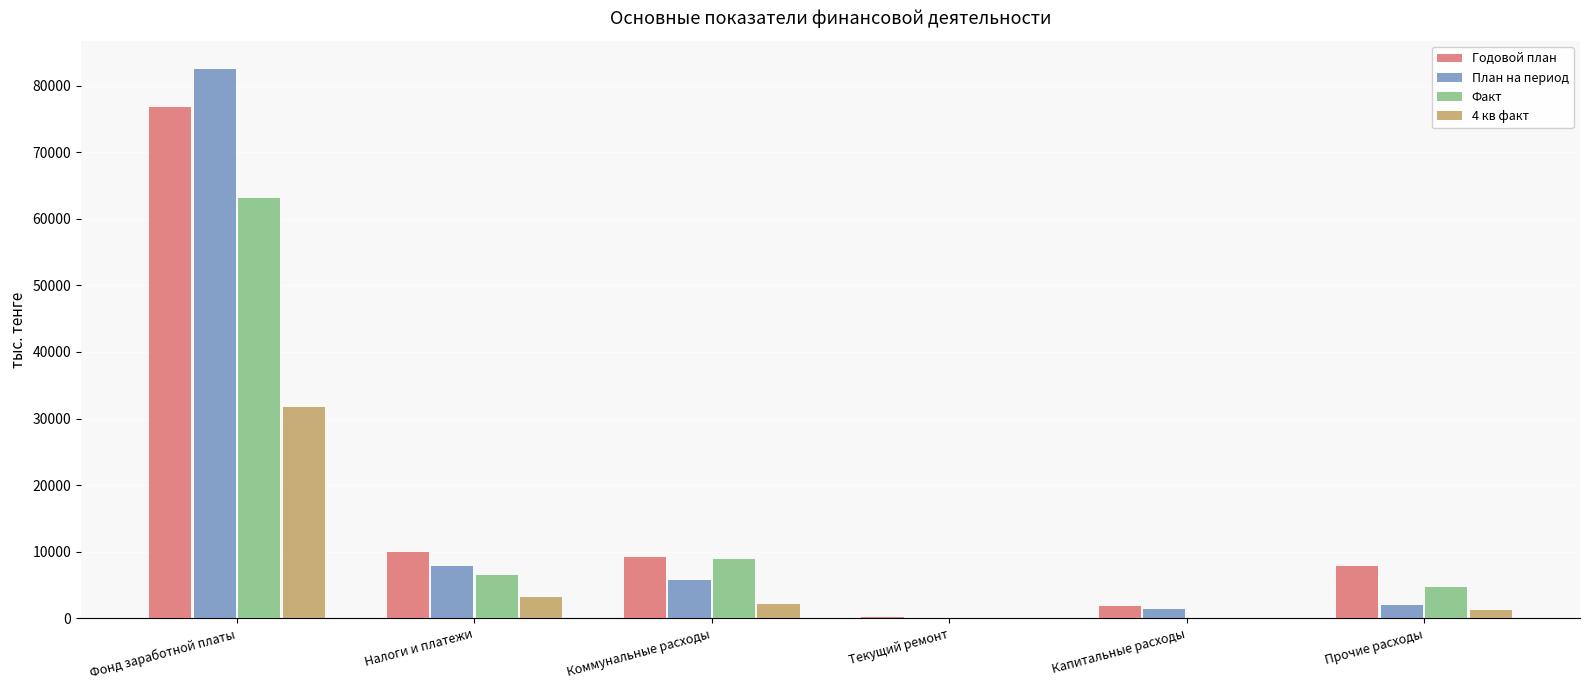

Reading left to right, extract all data points from this chart.

Годовой план: Фонд заработной платы=76764.0	Налоги и платежи=10020.0	Коммунальные расходы=9200.0	Текущий ремонт=150.0	Капитальные расходы=1870.0	Прочие расходы=7838.0
План на период: Фонд заработной платы=82554.5	Налоги и платежи=7873.0	Коммунальные расходы=5817.0	Текущий ремонт=37.5	Капитальные расходы=1327.0	Прочие расходы=1959.5
Факт: Фонд заработной платы=63134.2	Налоги и платежи=6481.0	Коммунальные расходы=8970.1	Текущий ремонт=0.0	Капитальные расходы=0.0	Прочие расходы=4729.1
4 кв факт: Фонд заработной платы=31695.4	Налоги и платежи=3238.3	Коммунальные расходы=2106.0	Текущий ремонт=0.0	Капитальные расходы=0.0	Прочие расходы=1293.0